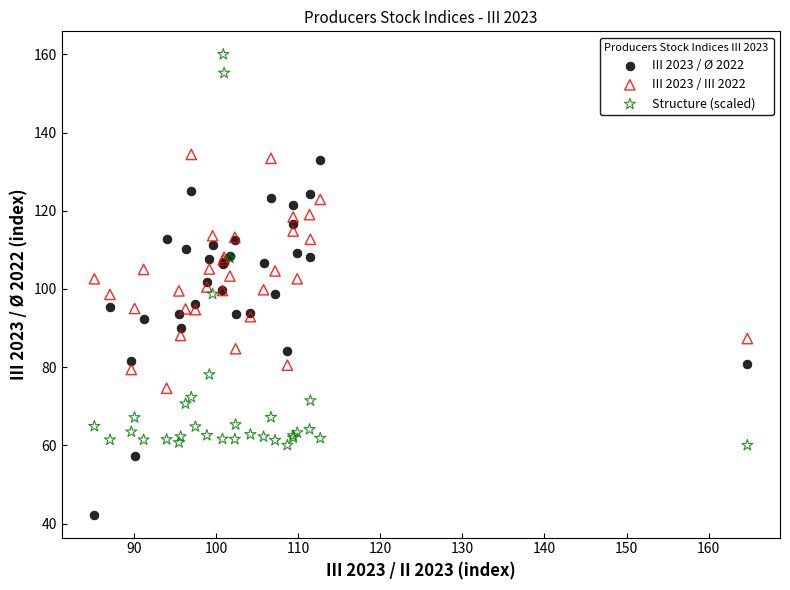

Which series has the widest spread of Y values?

Structure (scaled)